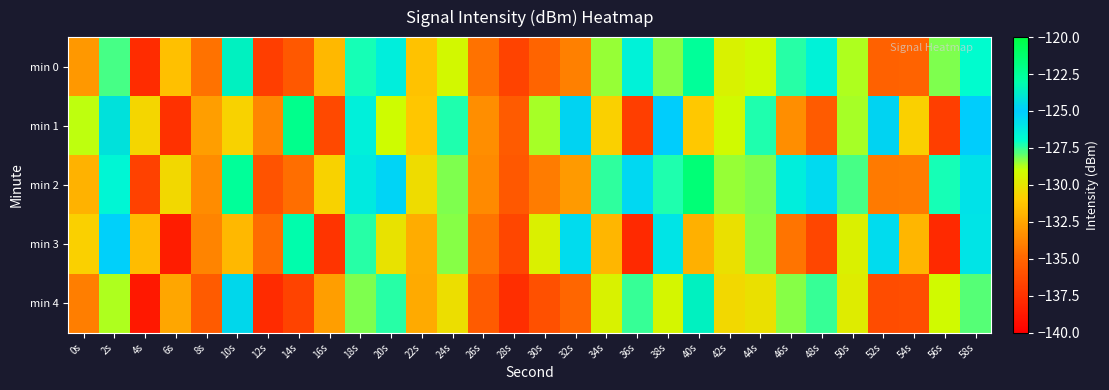

Which series has the largest total across all categories?

min 2